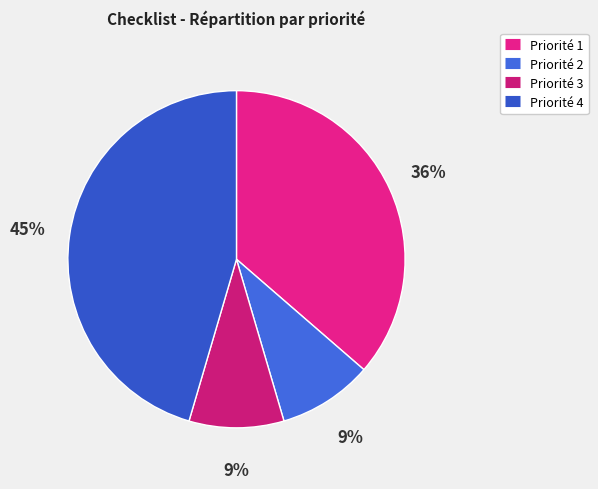

Combined, do Priorité 4 and Priorité 1 account for over 50%?

Yes